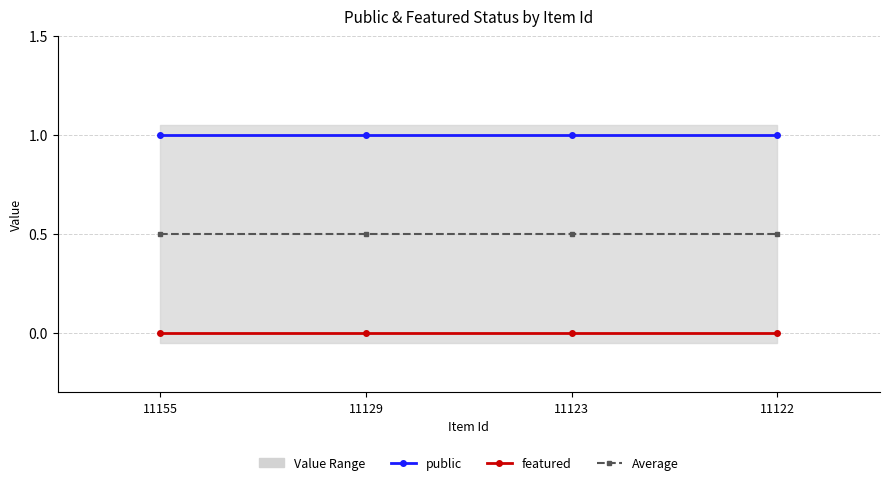

Which has a higher value, 11122 or 11129?

11122